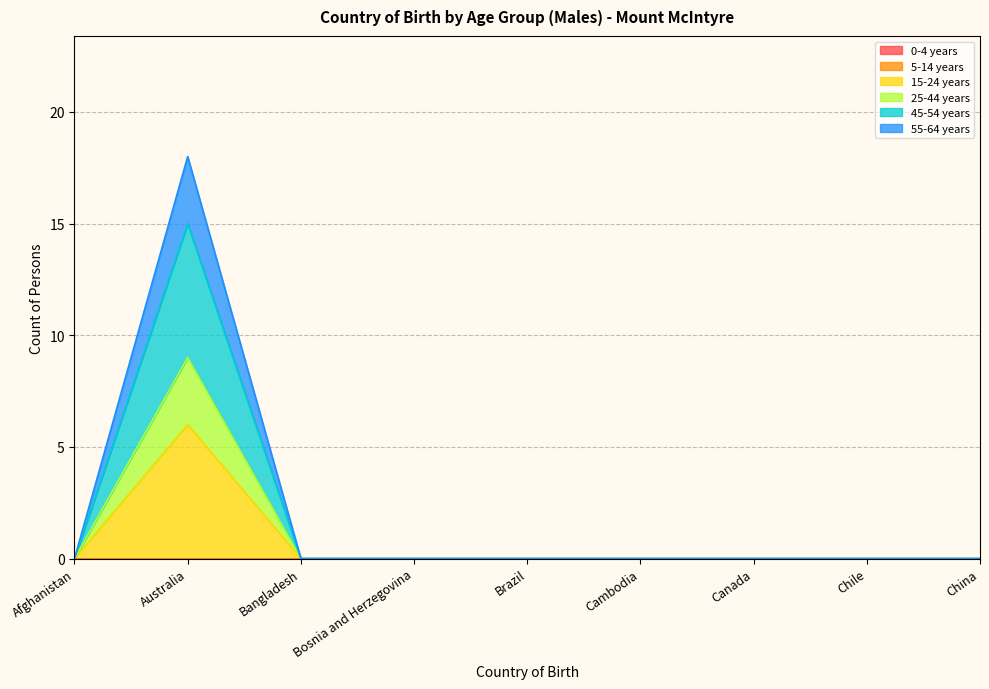

True or false: 55-64 years and 25-44 years cross at least once.

False